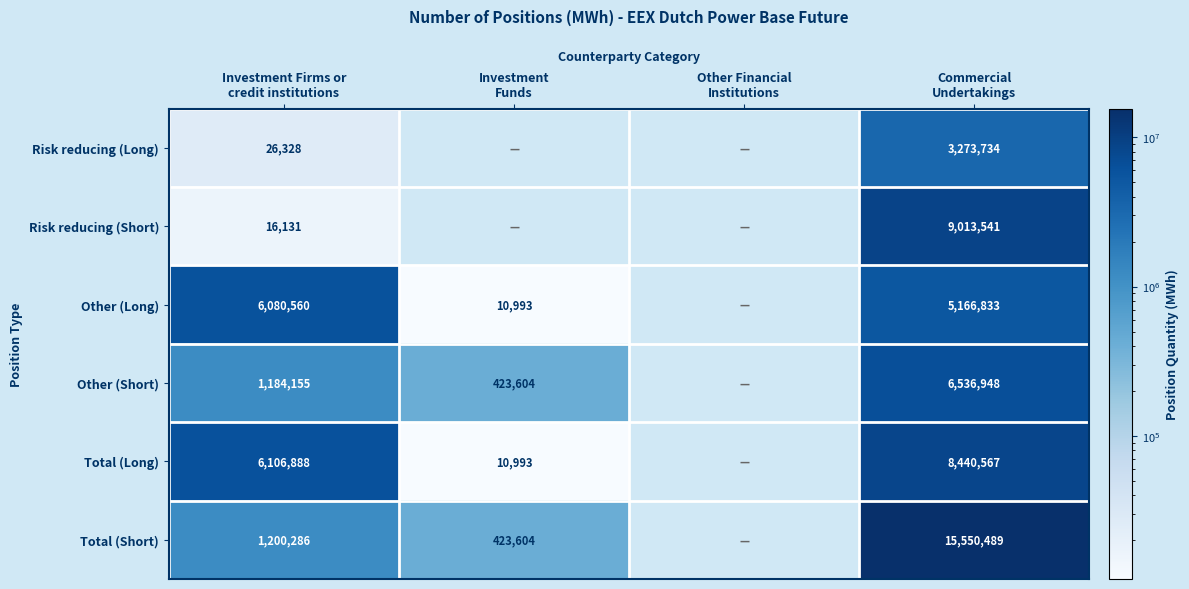

At Commercial
Undertakings, list the series in order from smallest to largest.

Risk reducing (Long), Other (Long), Other (Short), Total (Long), Risk reducing (Short), Total (Short)